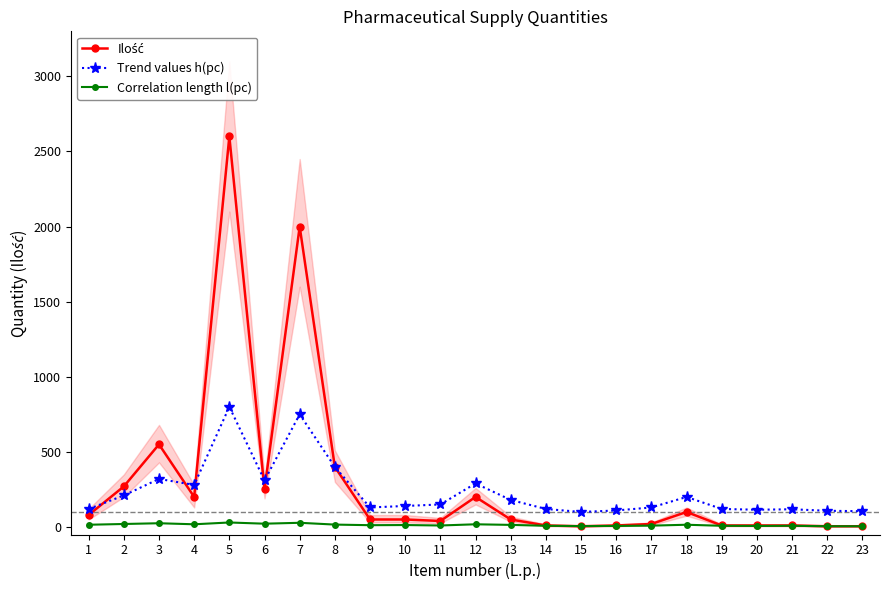

Where does the Ilość series first go above 50?

1